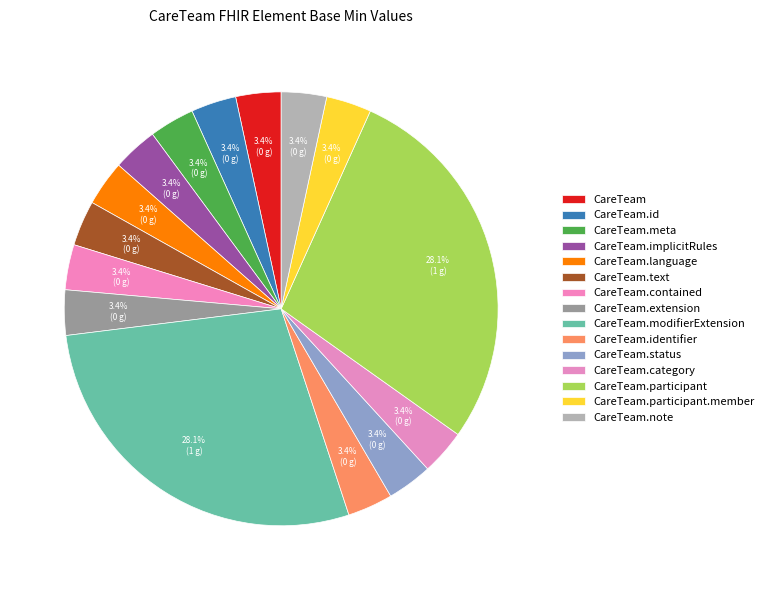

What is the smallest slice in the pie chart?

CareTeam